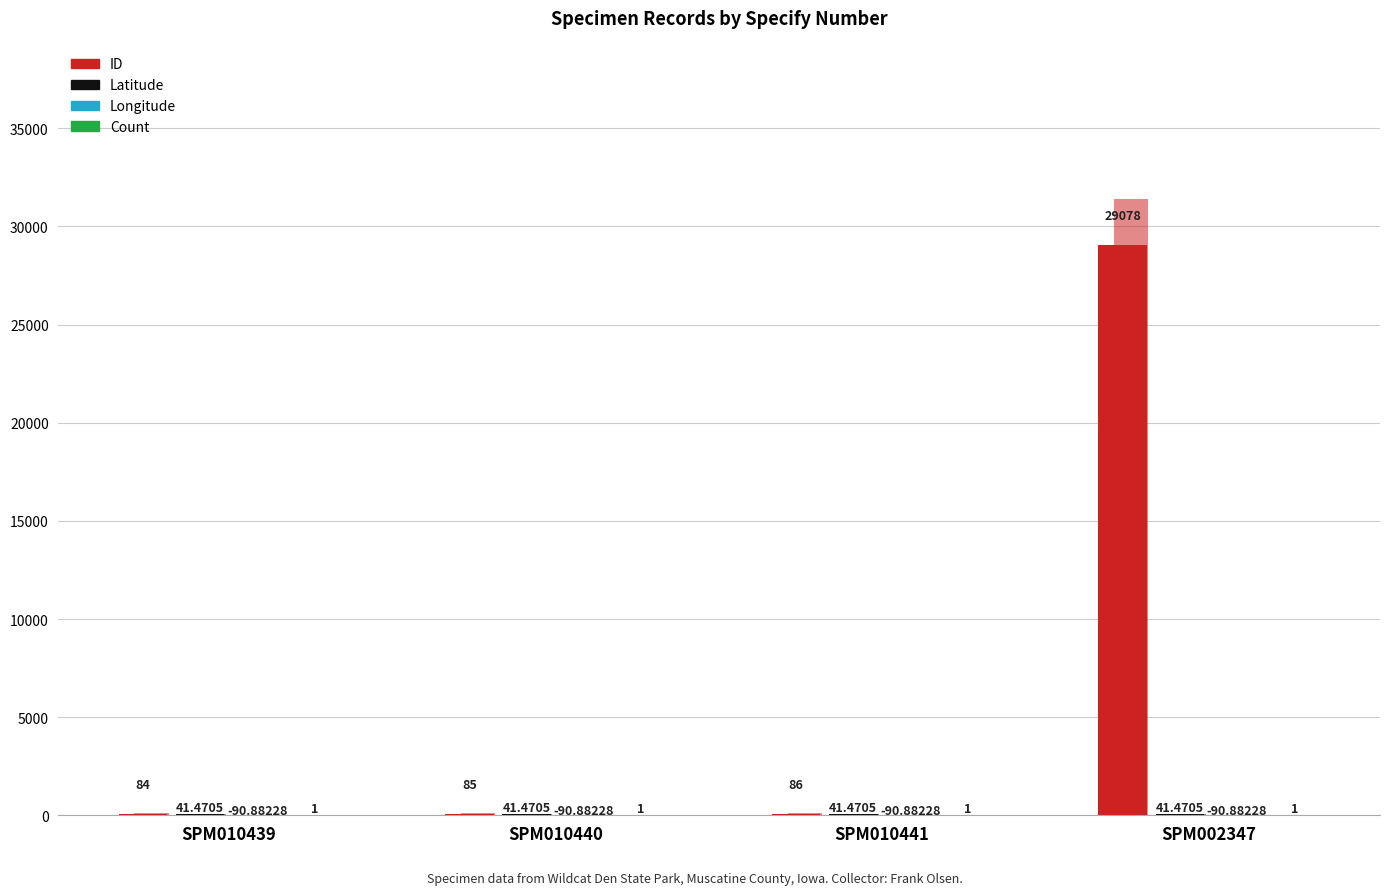

Which series has the largest total across all categories?

ID